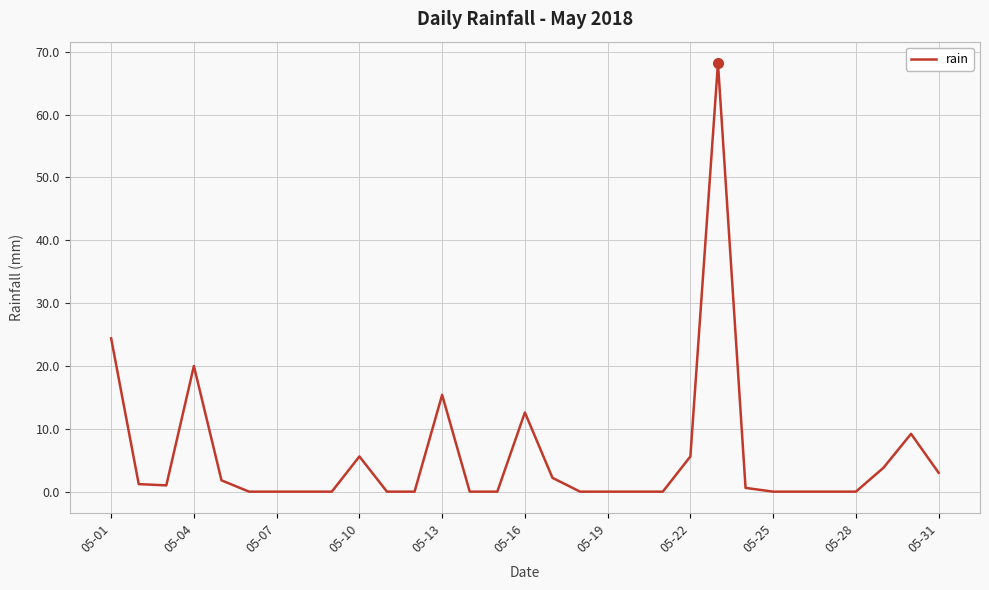

How many lines are shown in the chart?

1